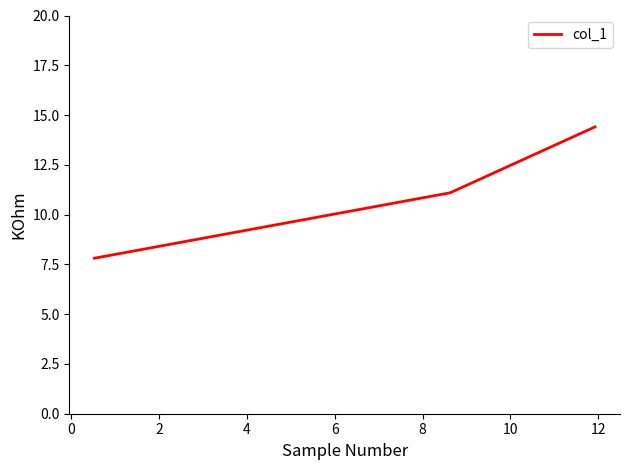

What is the difference between the second highest and minimum values?

3.3